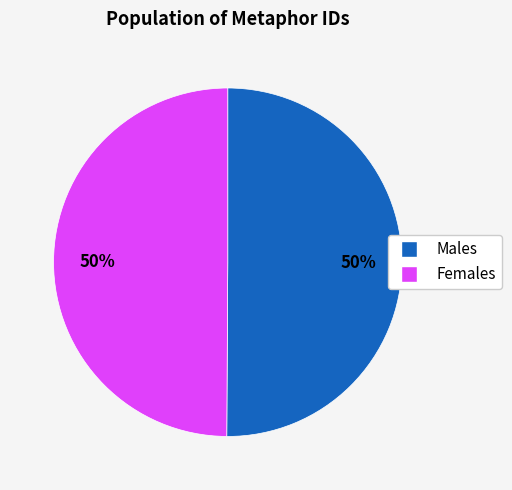

To the nearest percent, what is the average slice percentage?

50%